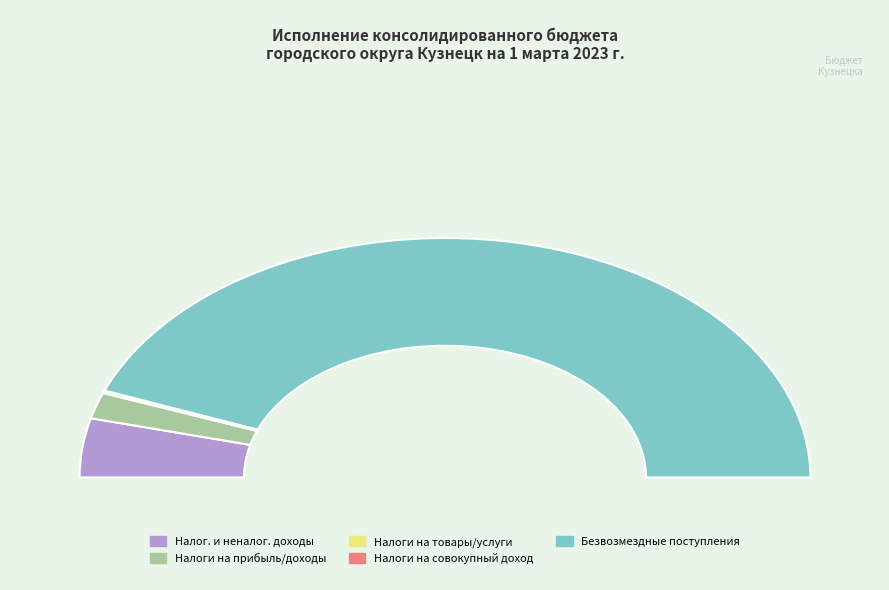

Rank the categories by value from highest to lowest.

БЕЗВОЗМЕЗДНЫЕ ПОСТУПЛЕНИЯ, НАЛОГОВЫЕ И НЕНАЛОГОВЫЕ ДОХОДЫ, НАЛОГИ НА ПРИБЫЛЬ, ДОХОДЫ, НАЛОГИ НА ТОВАРЫ (РАБОТЫ, УСЛУГИ), НАЛОГИ НА СОВОКУПНЫЙ ДОХОД